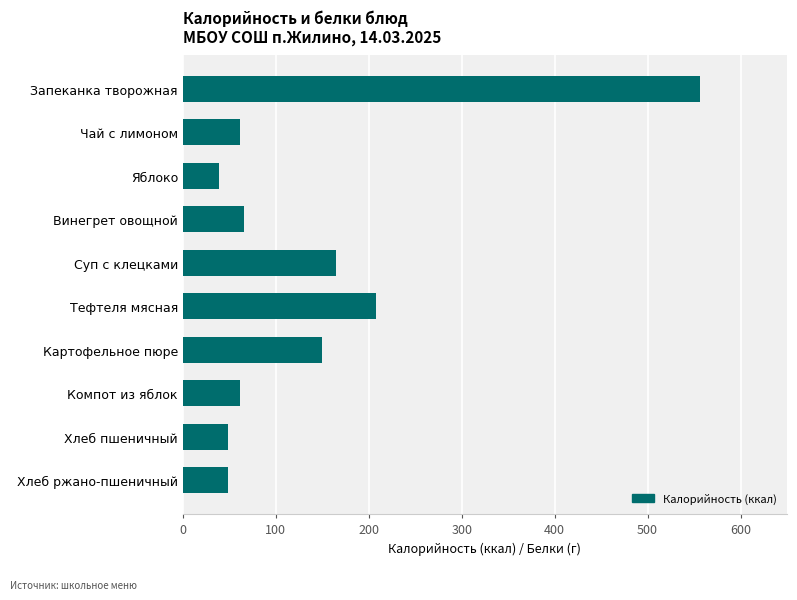

Approximately how many times larger is the value at Компот из яблок compared to Тефтеля мясная?

0.3